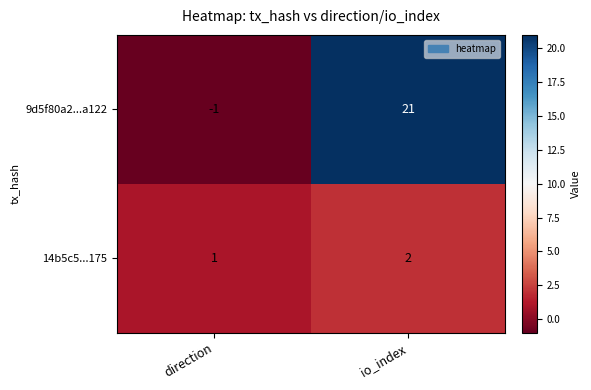

Reading right to left, transcribe all the data shown in this chart.

9d5f80a2...a122: io_index=21	direction=-1
14b5c5...175: io_index=2	direction=1